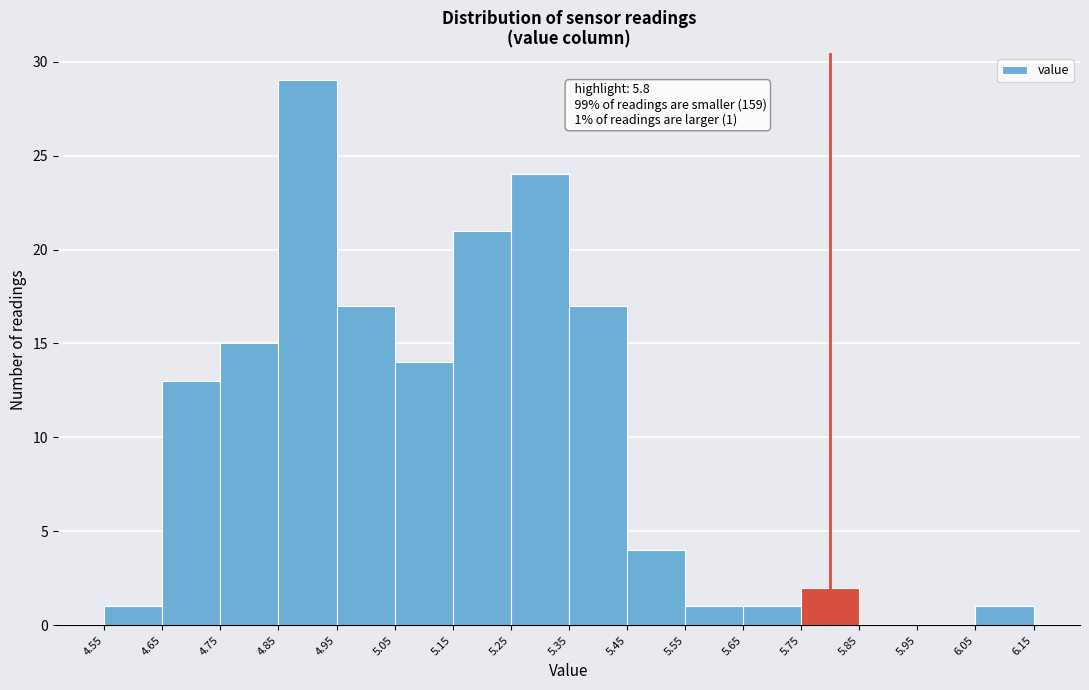

Which range on the x-axis has the tallest bar?

4.85 to 4.95